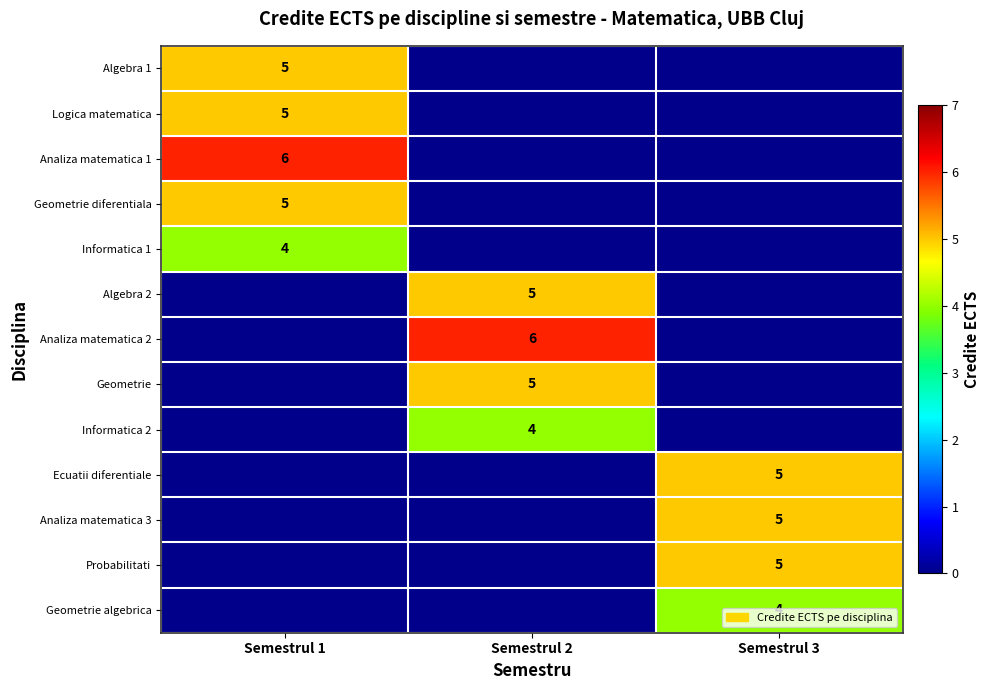

Is the value of Informatica 1 at Semestrul 1 greater than the value of Algebra 1 at Semestrul 1?

No